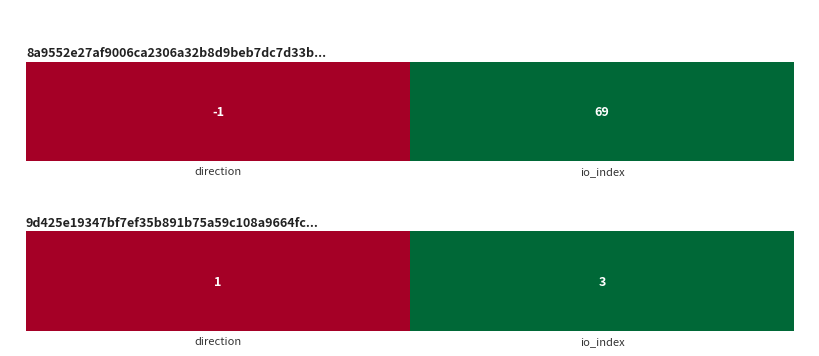

List the labels in order of value, smallest first.

direction, io_index